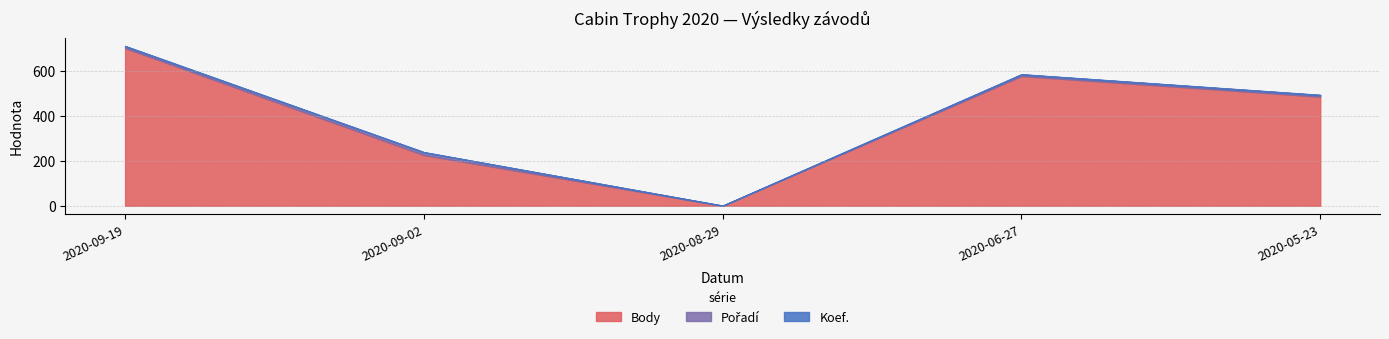

Which label corresponds to the smallest value in the chart?

2020-08-29